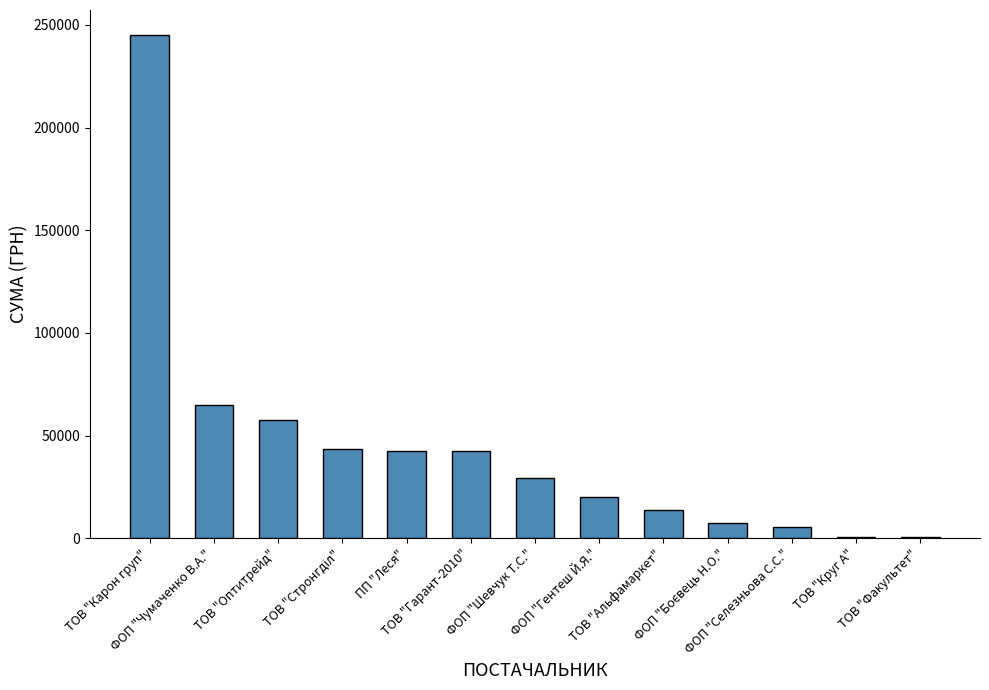

What is the sum of all values?

572657.7